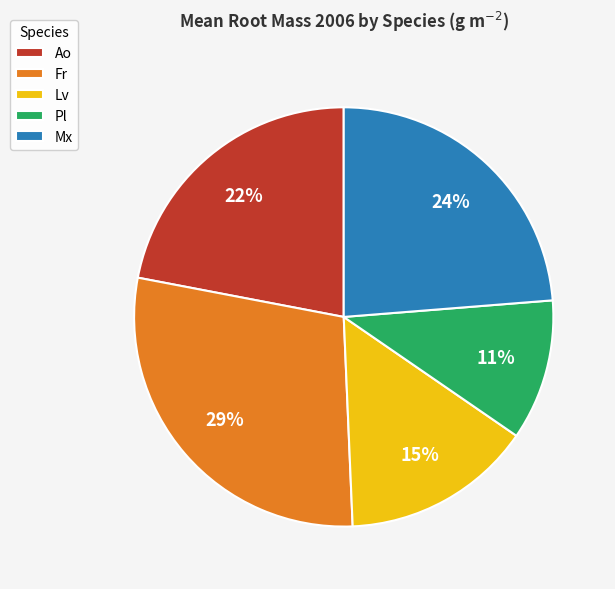

The Mx slice represents 24% of the pie. True or false?

True